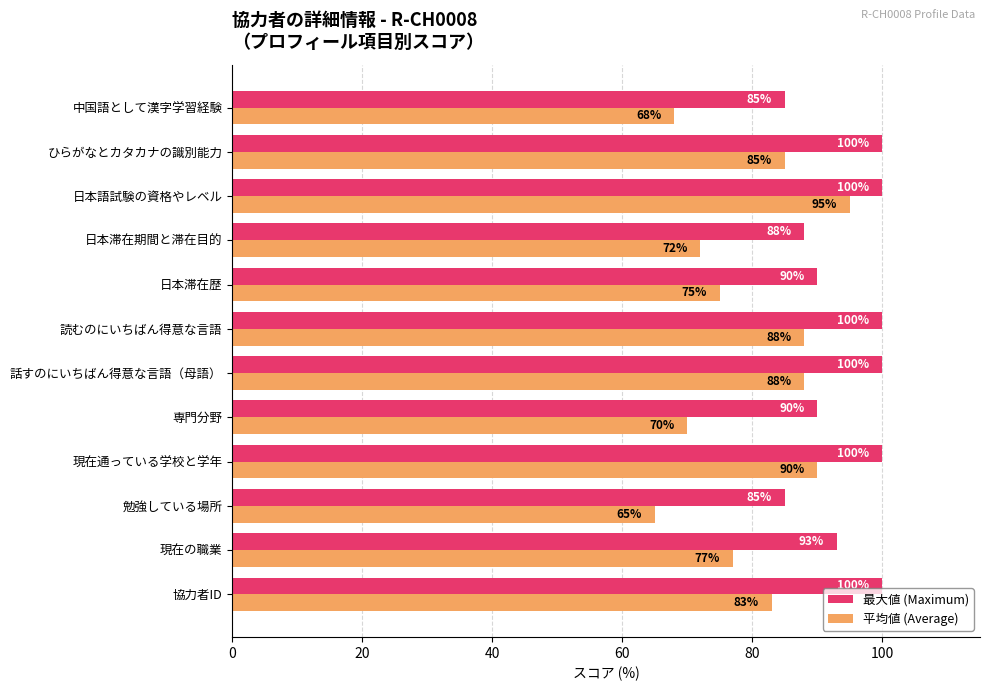

Rank the series by their maximum value, from highest to lowest.

最大値 (Maximum), 平均値 (Average)